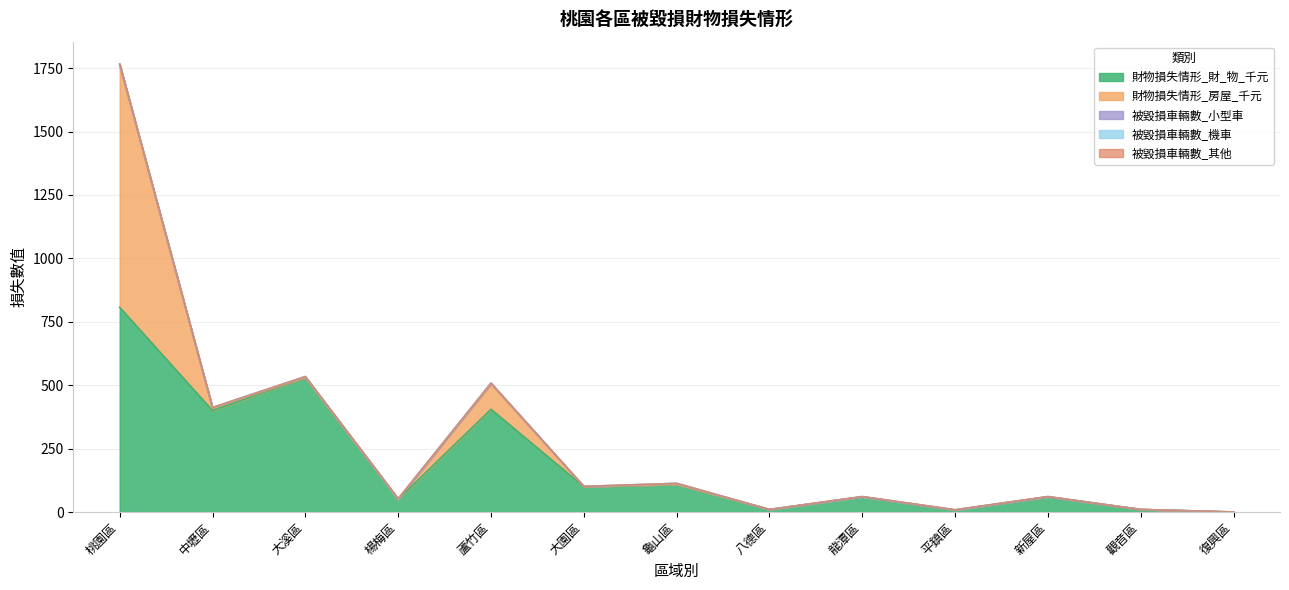

After their last crossing, which series has the higher values: 財物損失情形_房屋_千元 or 財物損失情形_財_物_千元?

財物損失情形_財_物_千元